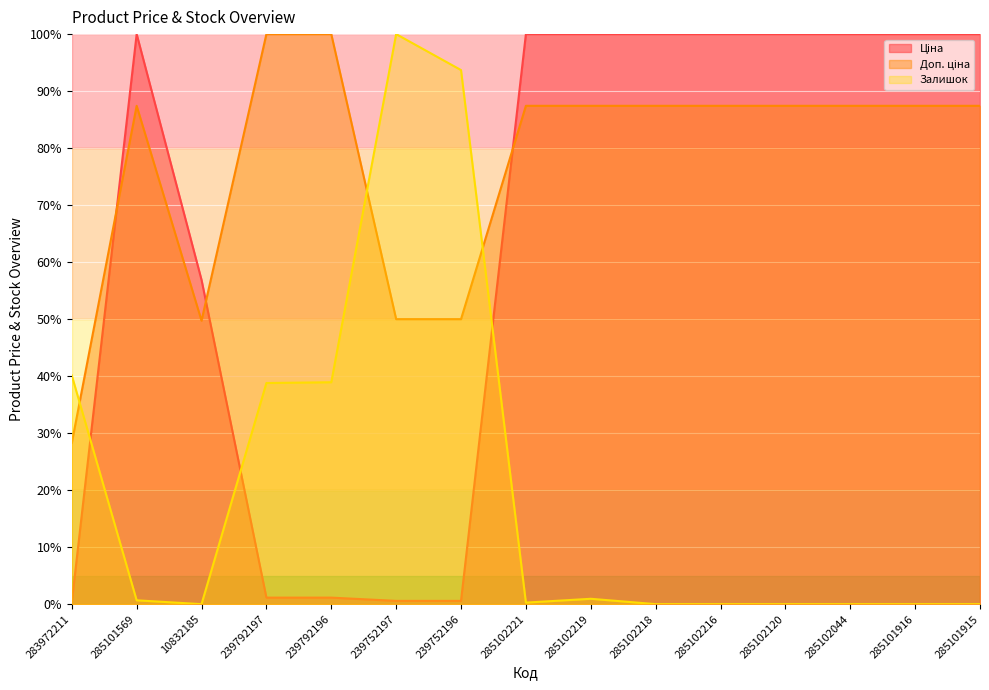

Rank the categories by Ціна value from lowest to highest.

283972211, 239752197, 239752196, 239792197, 239792196, 10832185, 285101569, 285102221, 285102219, 285102218, 285102216, 285102120, 285102044, 285101916, 285101915